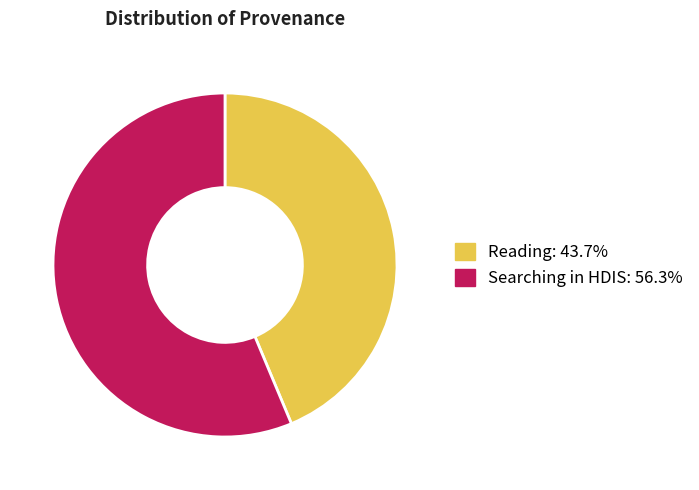

Count the number of slices in the pie.

2